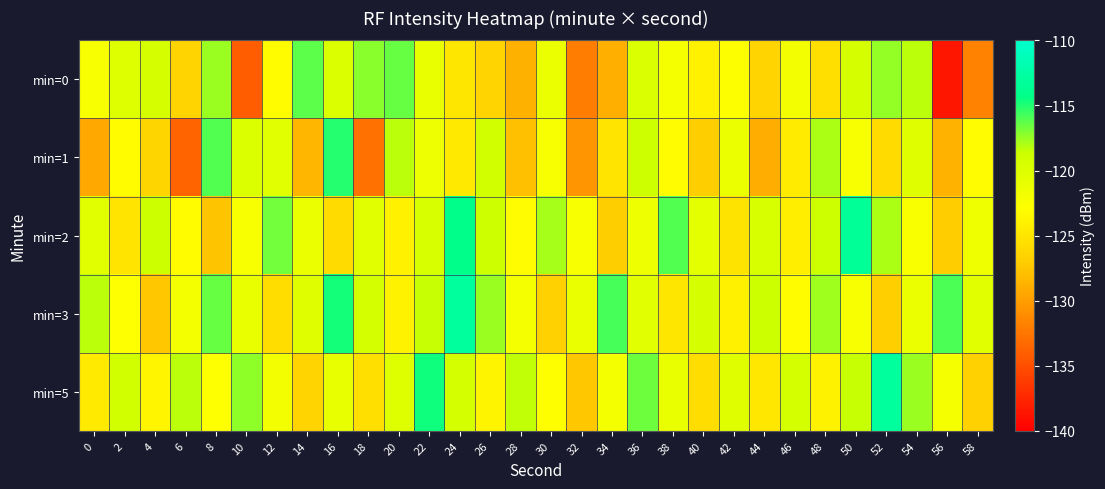

Rank the series by their maximum value, from highest to lowest.

min=3, min=5, min=2, min=1, min=0